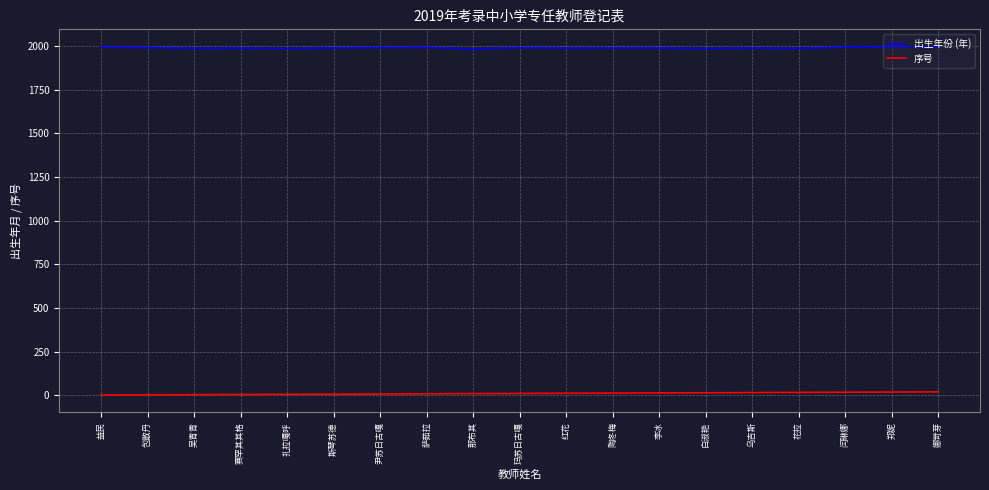

Is it true that 序号 equals 3.0 at 吴青青?

True